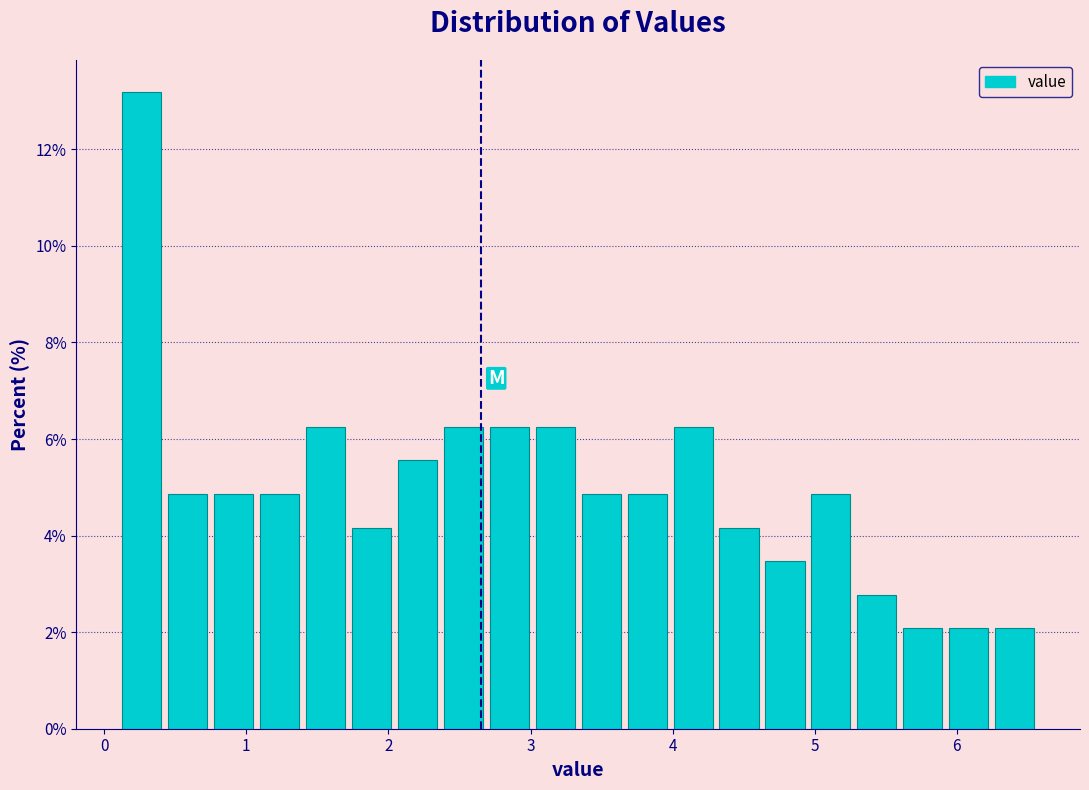

Around what value on the x-axis is the tallest bar? Give the approximate position of its centre, as read against the axis.

0.3